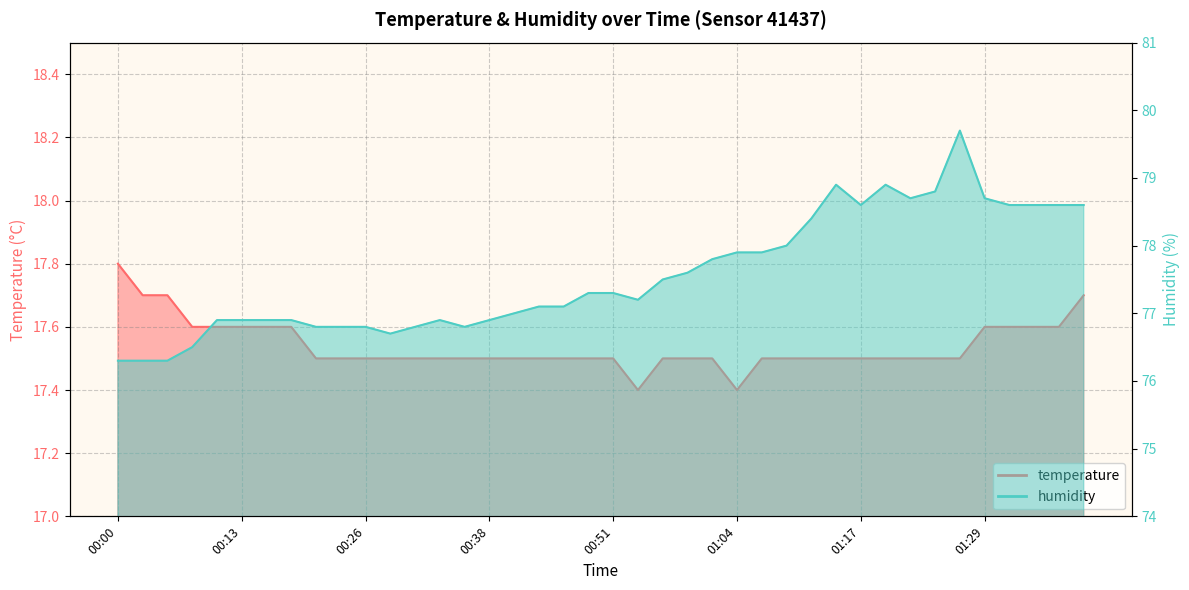

What is the difference between the humidity values at 00:54 and 01:06?

0.7